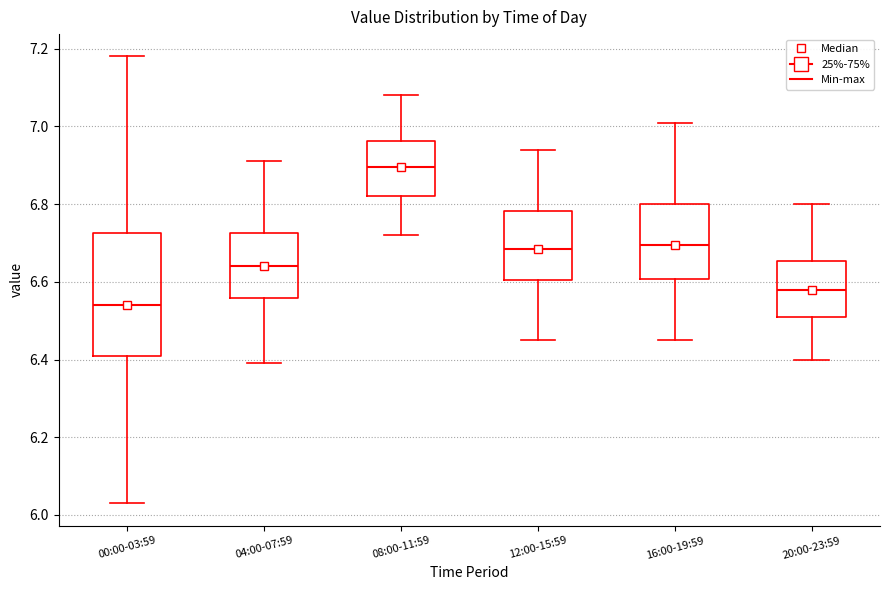

Comparing the boxes themselves (not the whiskers), which one is the tallest?

00:00-03:59